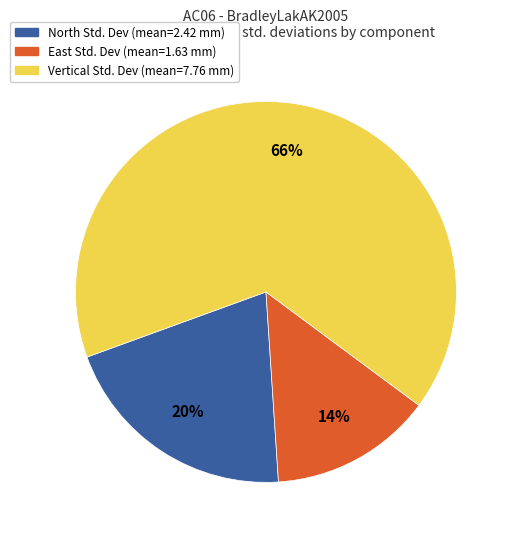

Does any single category account for the majority?

Yes